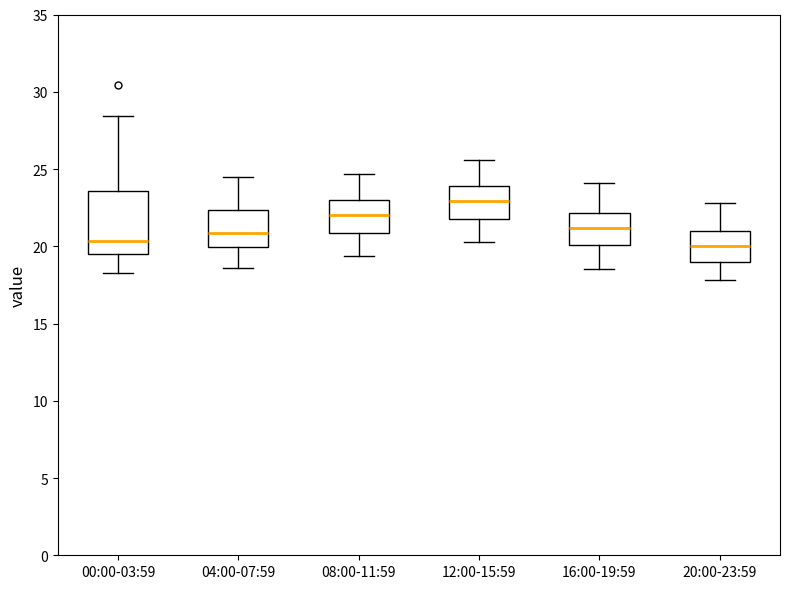

Where is the lower edge of the box for 20:00-23:59 on the y-axis? The values are not printed on the chart, so give them approximately, as read against the axis.

19.0